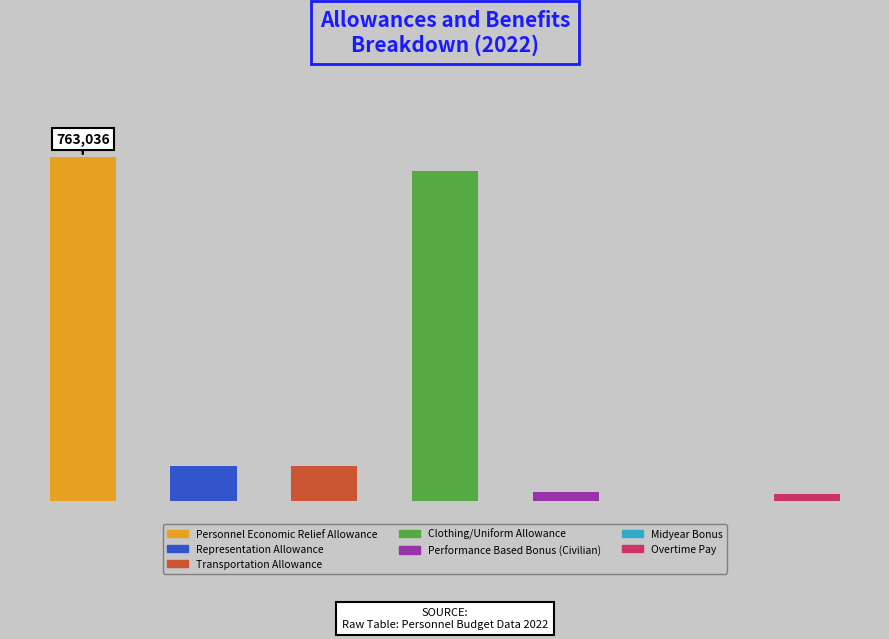

Reading right to left, extract all data points from this chart.

Overtime Pay=16167.5	Midyear Bonus=0.0	Performance Based Bonus (Civilian)=19845.2	Clothing/Uniform Allowance=732000.0	Transportation Allowance=76965.9	Representation Allowance=76965.9	Personnel Economic Relief Allowance=763035.7